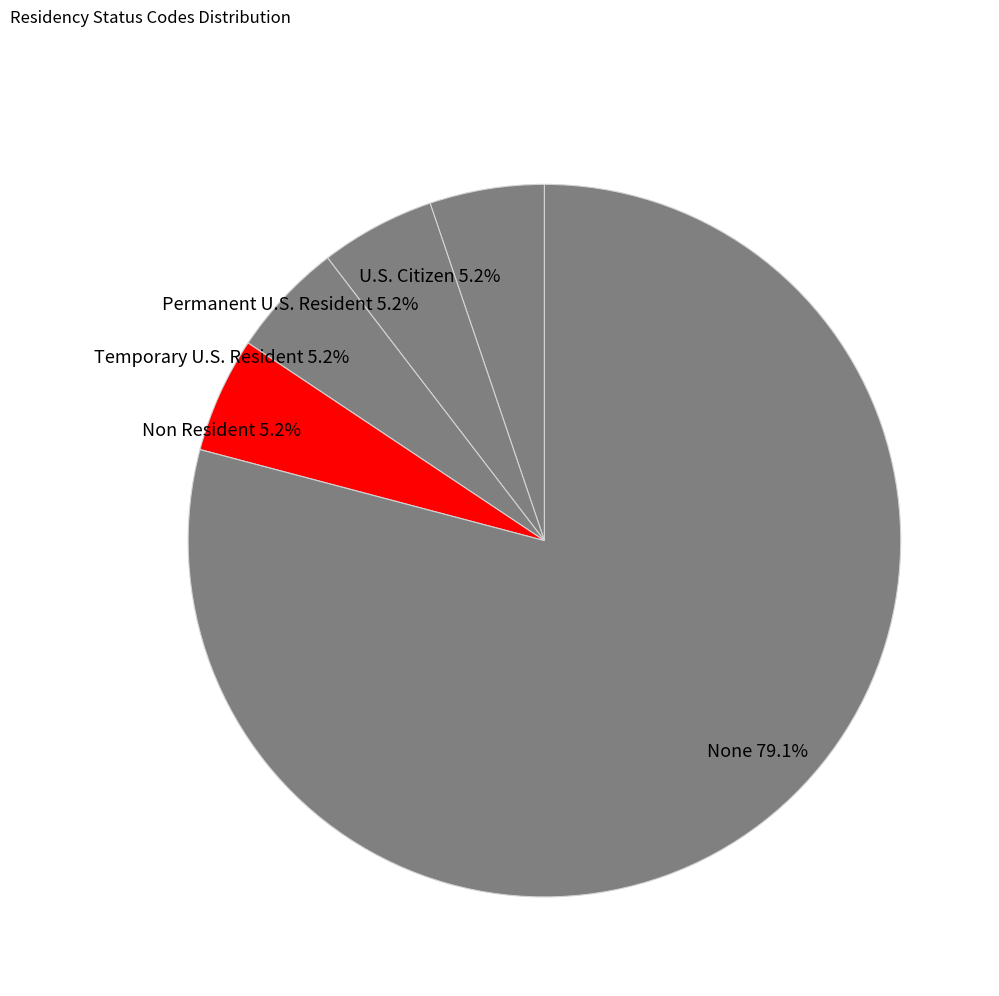

The Permanent U.S. Resident slice represents 5% of the pie. True or false?

True